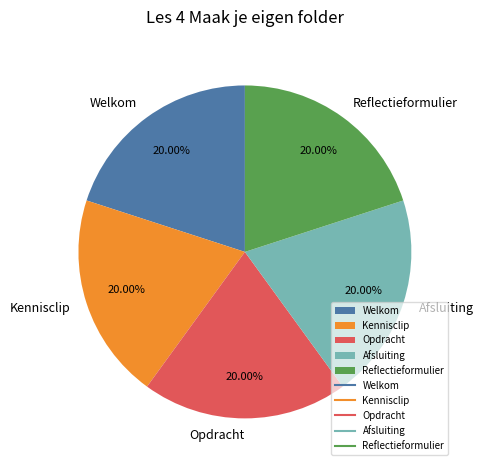

What portion of the pie excludes Opdracht?

80.0%